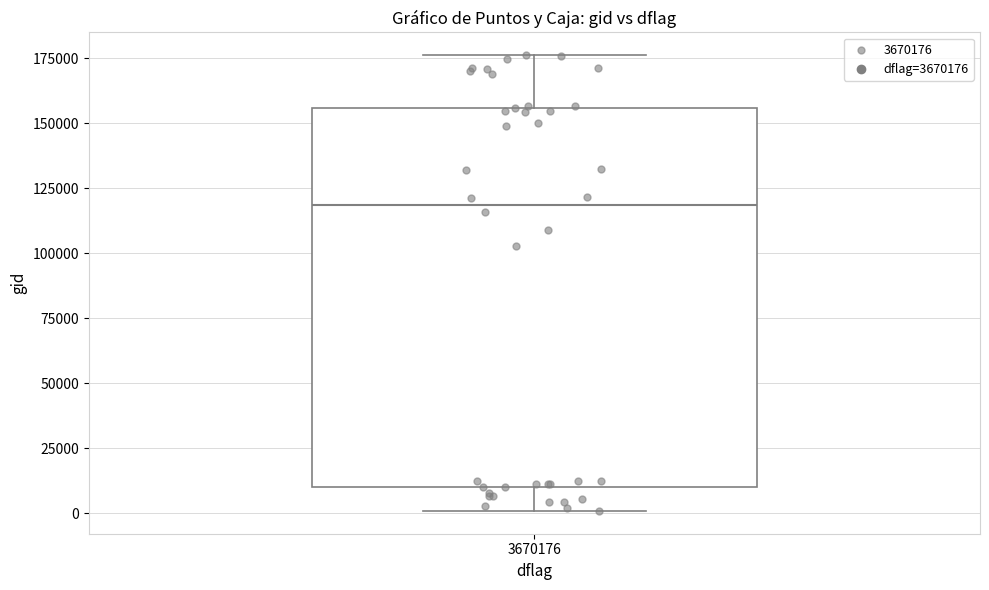

Read this box plot against the y-axis: the position of the median line, the range covered by the box, and the ends of both whiskers. The values are not printed on the chart, so give them approximately, as read against the axis.

median 120000, box 10000 to 155000, whiskers 0 to 175000